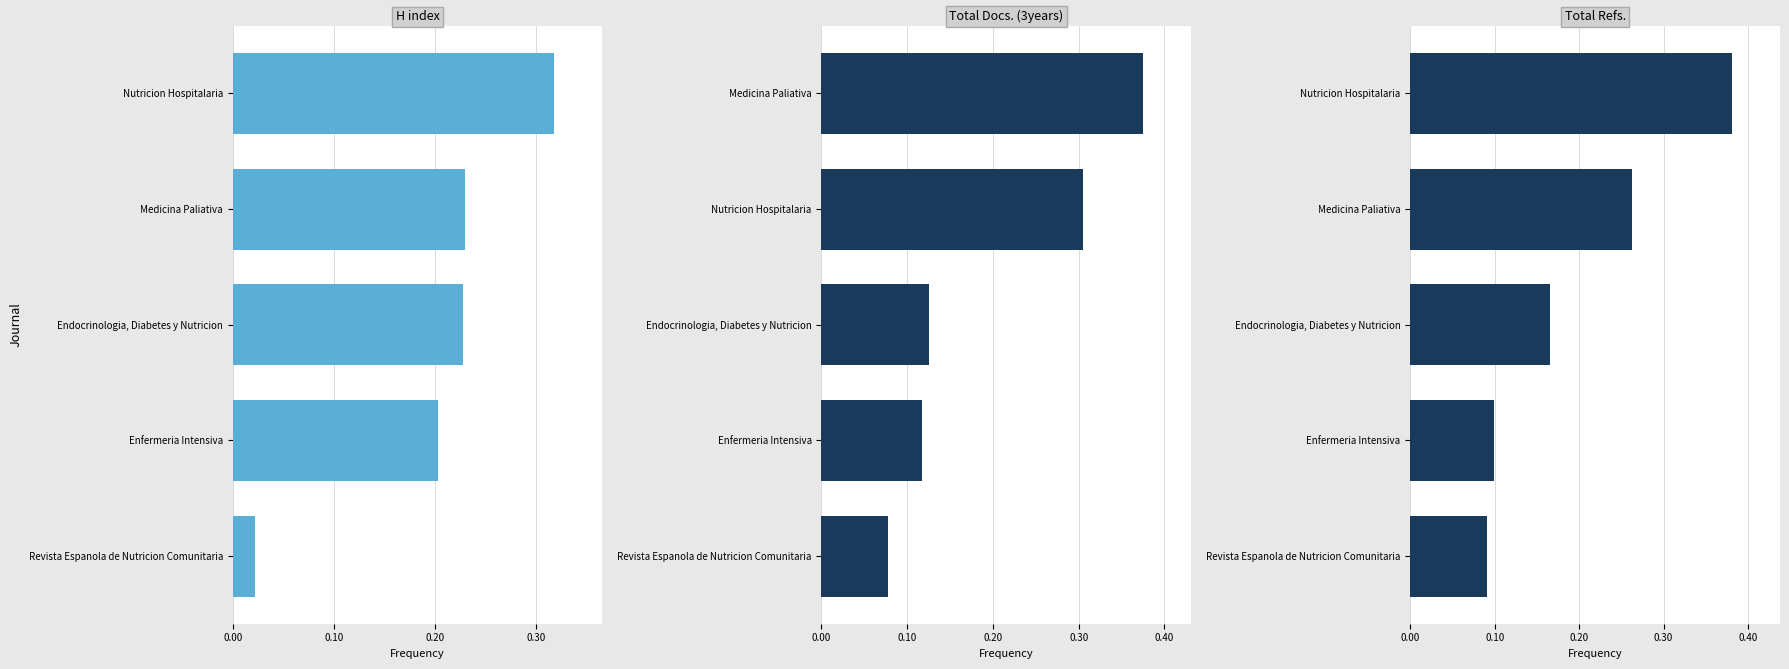

Rank the series at Enfermeria Intensiva from lowest to highest value.

Total Refs., Total Docs. (3years), H index